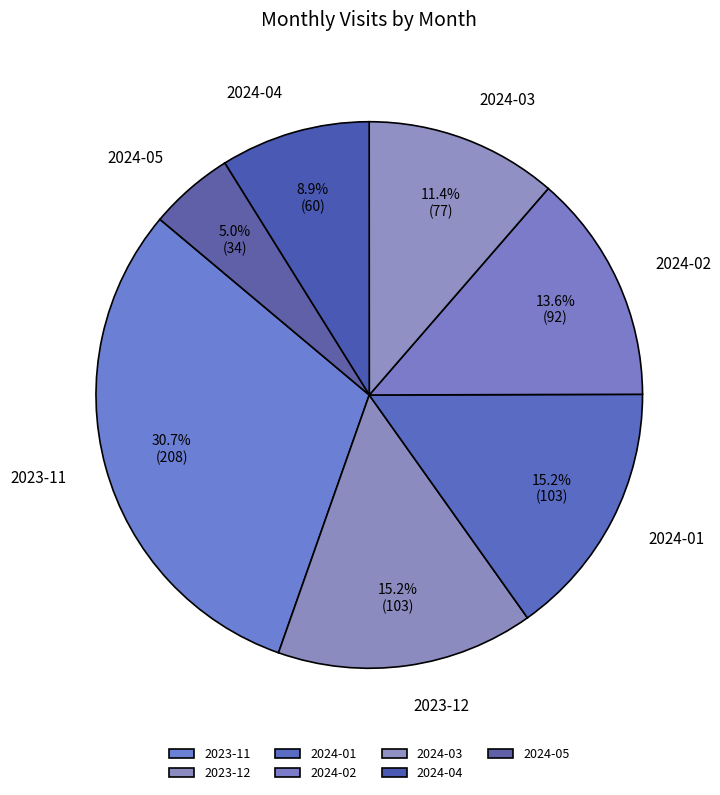

To the nearest percent, what percentage of the pie is 2024-05?

5%